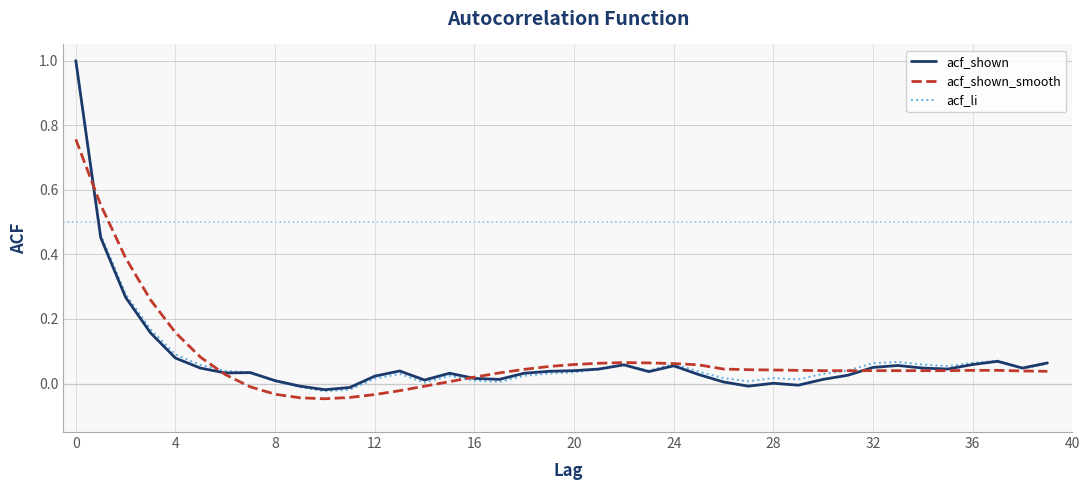

What is the maximum value shown in the chart?

1.0